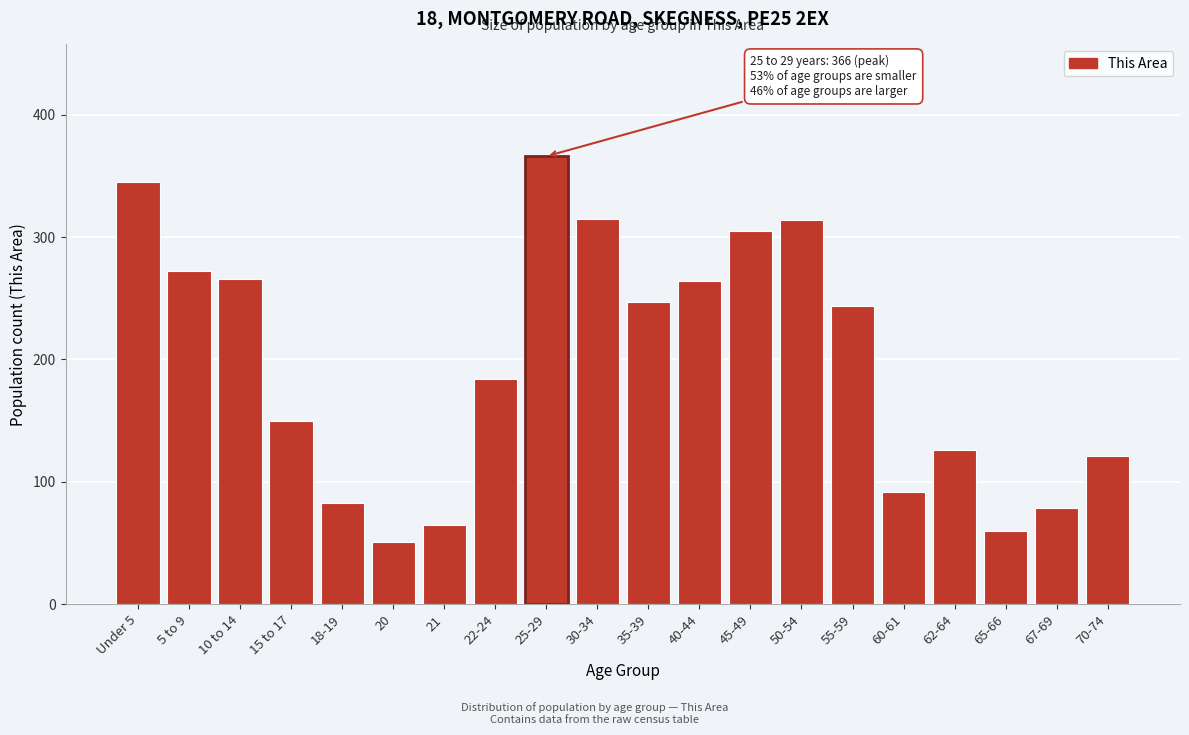

The chart shows a value of 60 at 65-66. True or false?

True